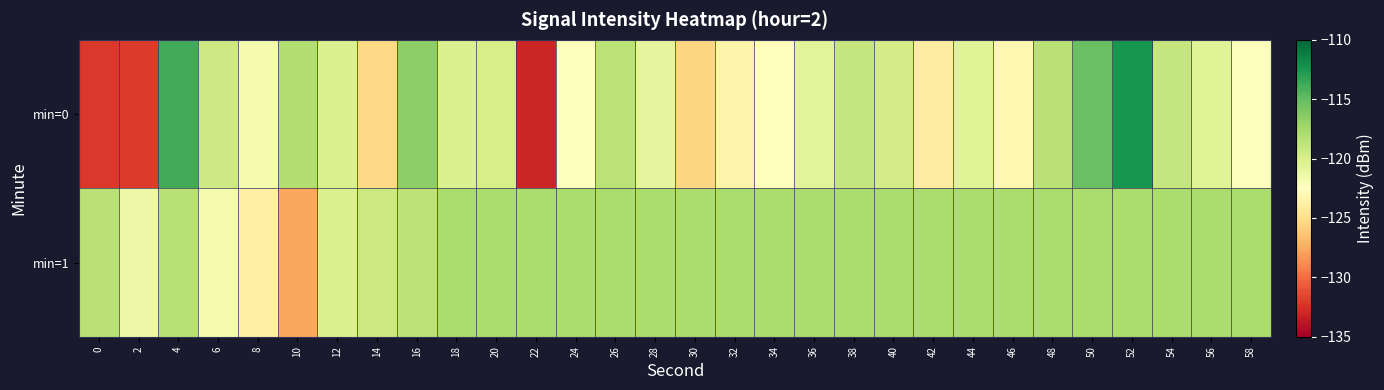

What is the smallest value displayed?

-133.0